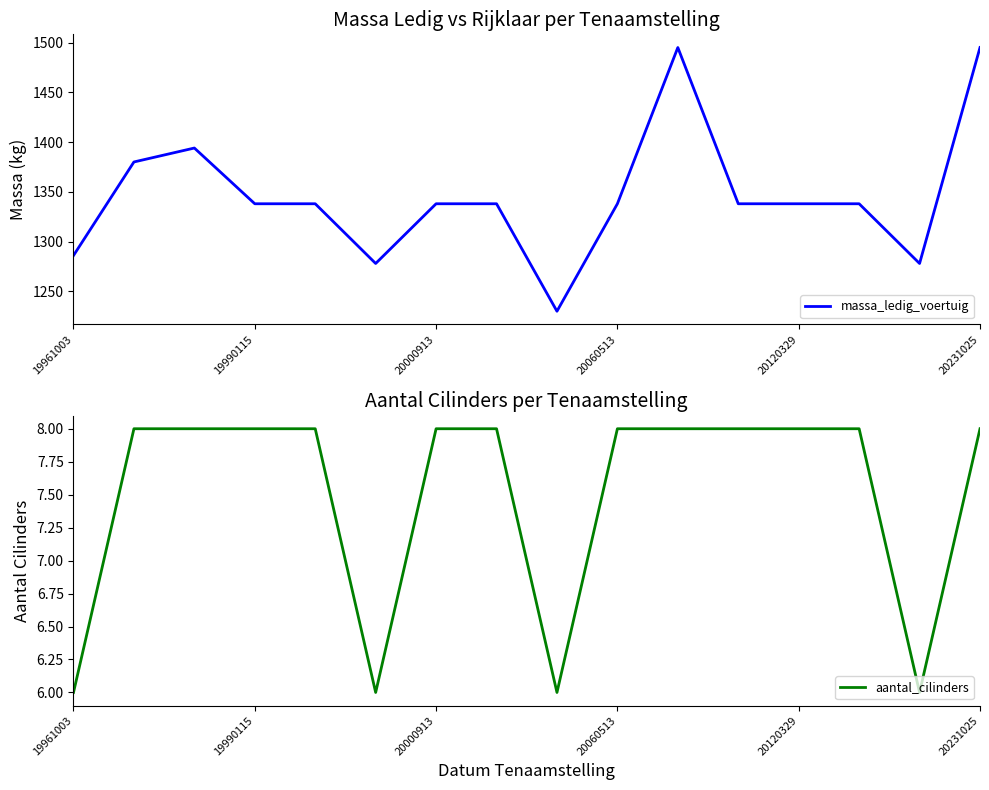

Is it true that aantal_cilinders equals 6 at 19961003?

True